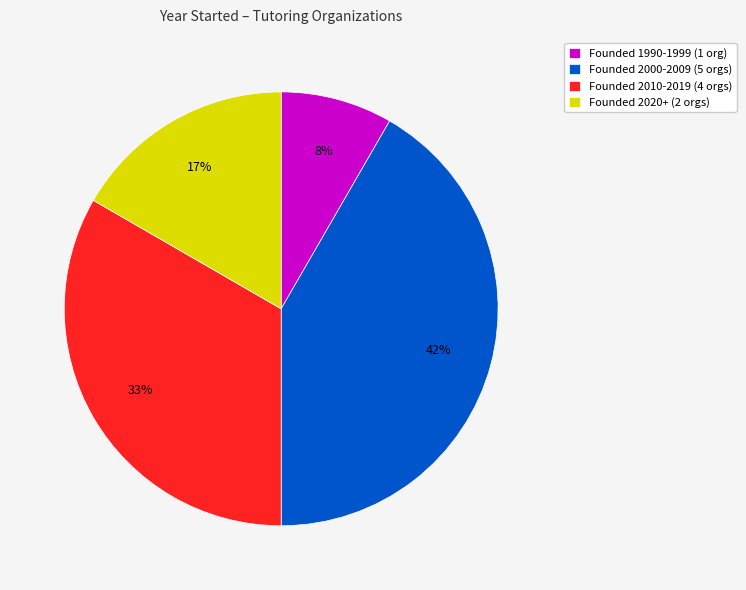

Is there any slice that represents more than half of the pie?

No